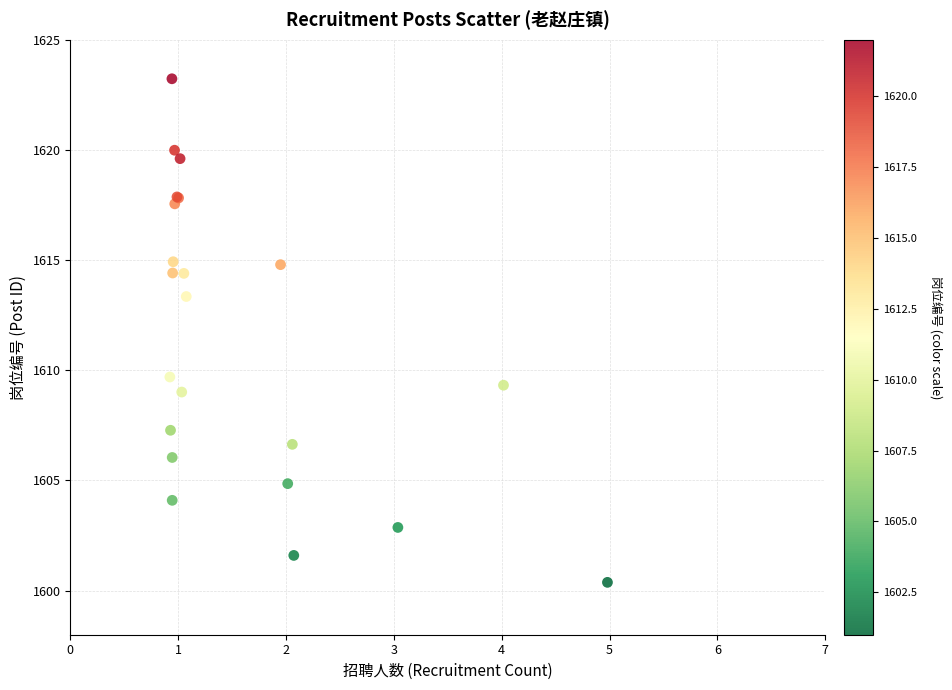

What Y value in the scatter plot is closest to 1611?

1609.7